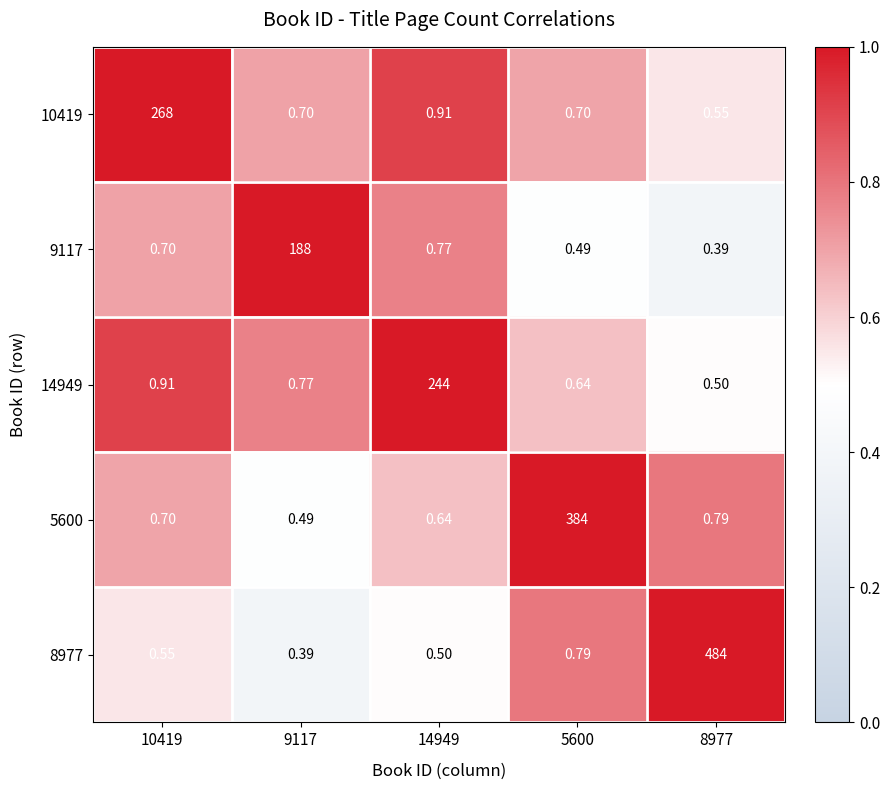

How many distinct data groups are displayed?

5